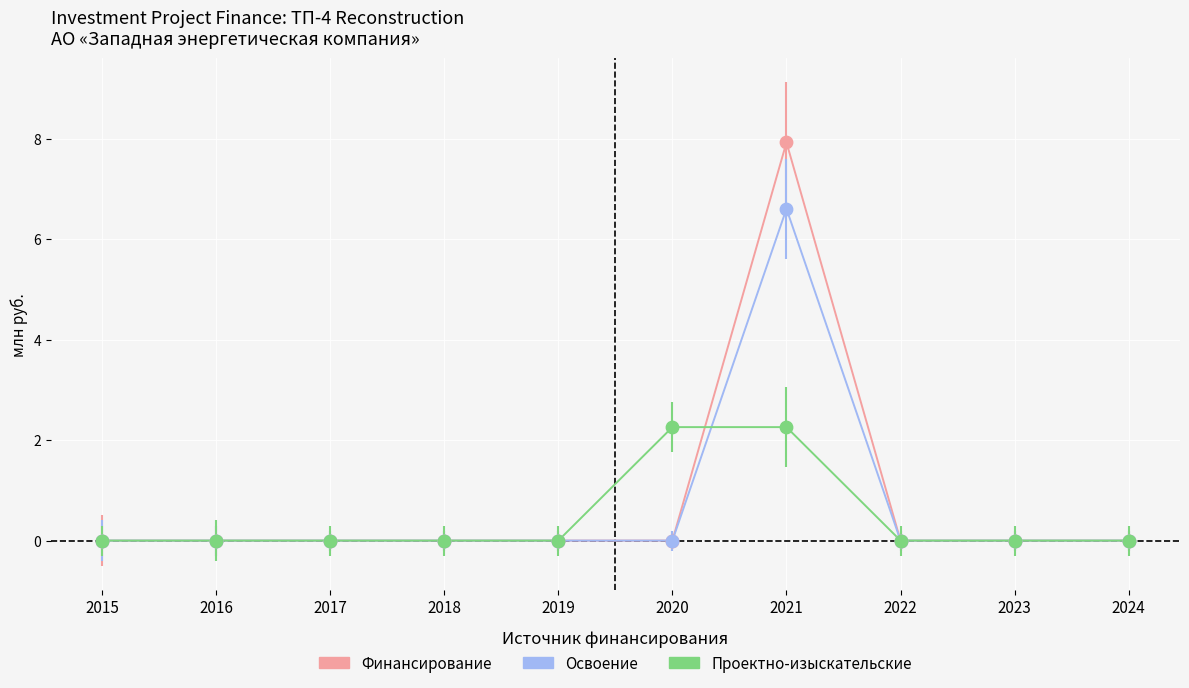

Which series has the largest range (max minus min)?

Финансирование